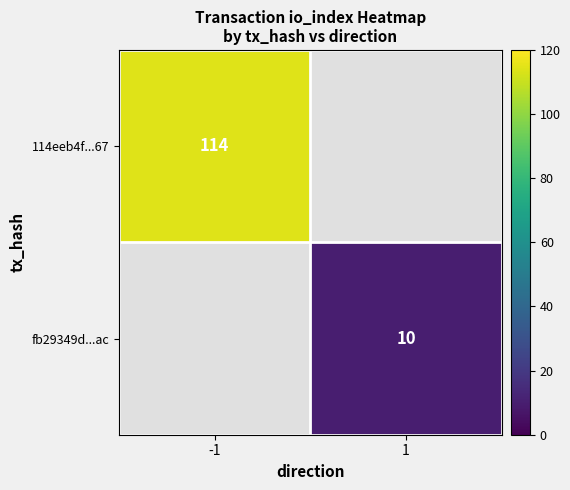

Is the value of fb29349d...ac at 1 greater than the value of 114eeb4f...67 at -1?

No